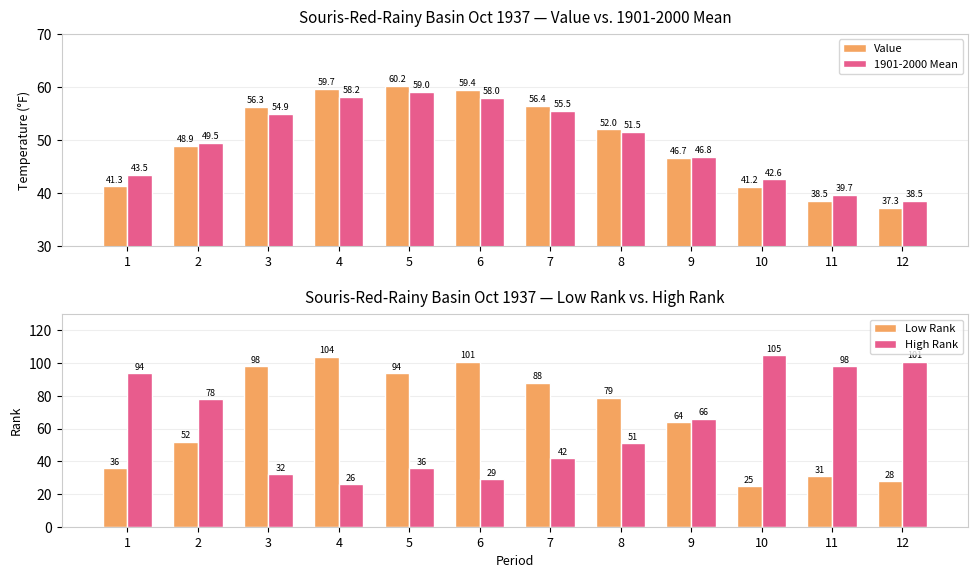

What is the minimum value shown in the chart?

25.0